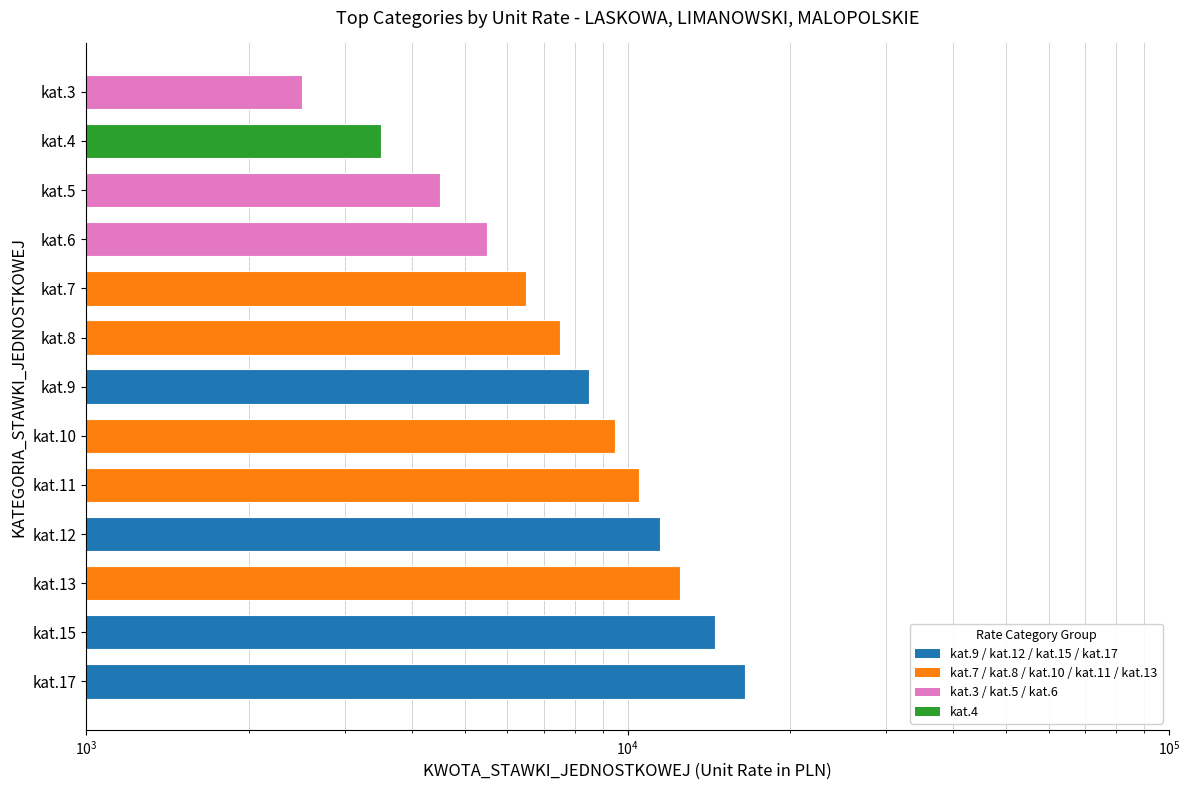

Reading right to left, list all the values displayed in this chart.

2500	3500	4500	5500	6500	7500	8500	9500	10500	11500	12500	14500	16500